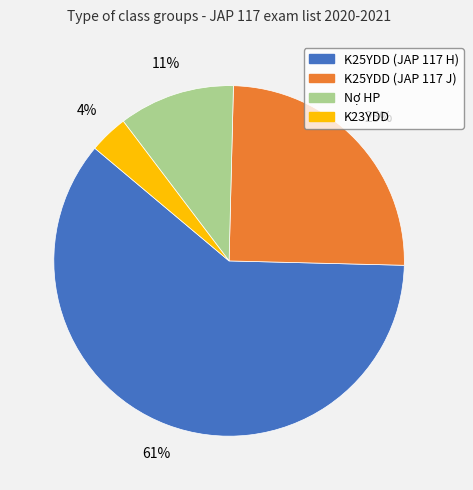

To the nearest percent, what portion does Nợ HP represent?

11%